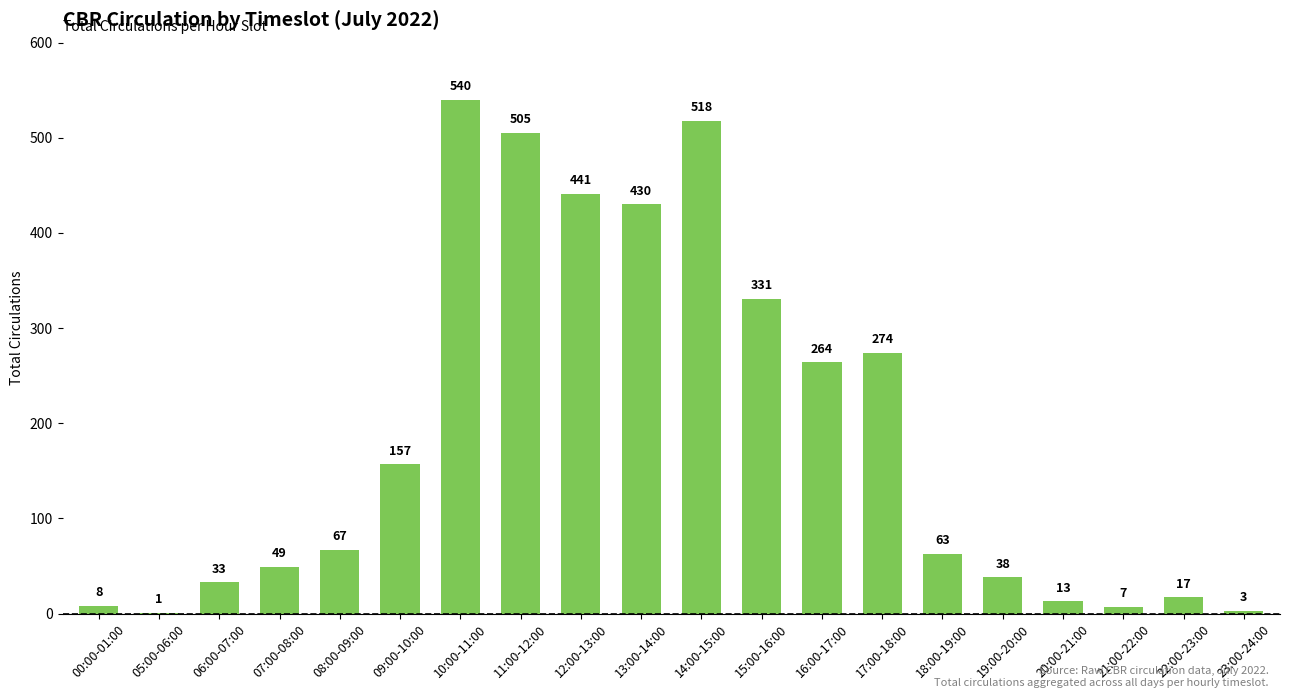

Between 17:00-18:00 and 07:00-08:00, which is larger?

17:00-18:00